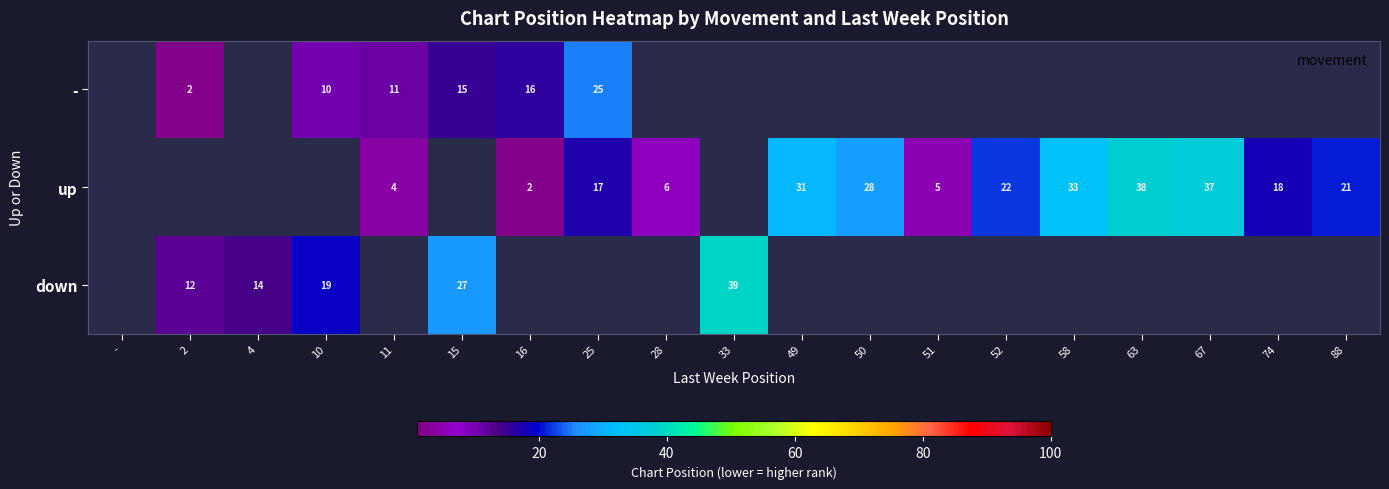

Where does the up series first go above 4?

25